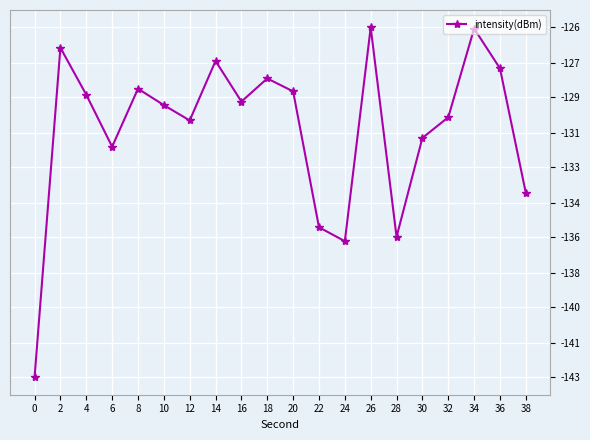

True or false: the data shows -196.9 at 12.

False